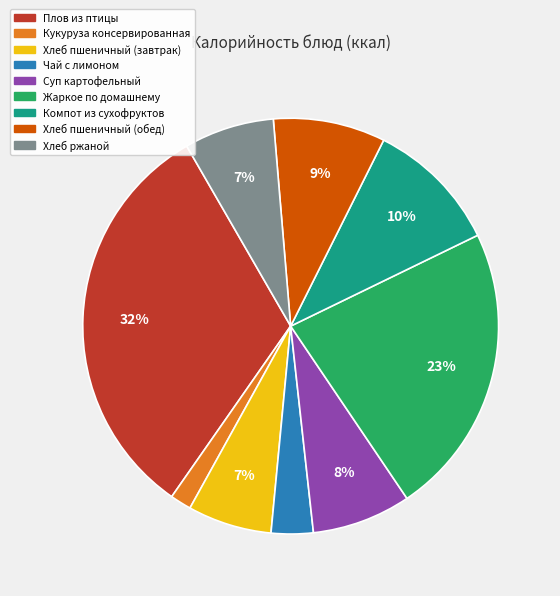

What percentage is the Хлеб ржаной slice, to the nearest percent?

7%